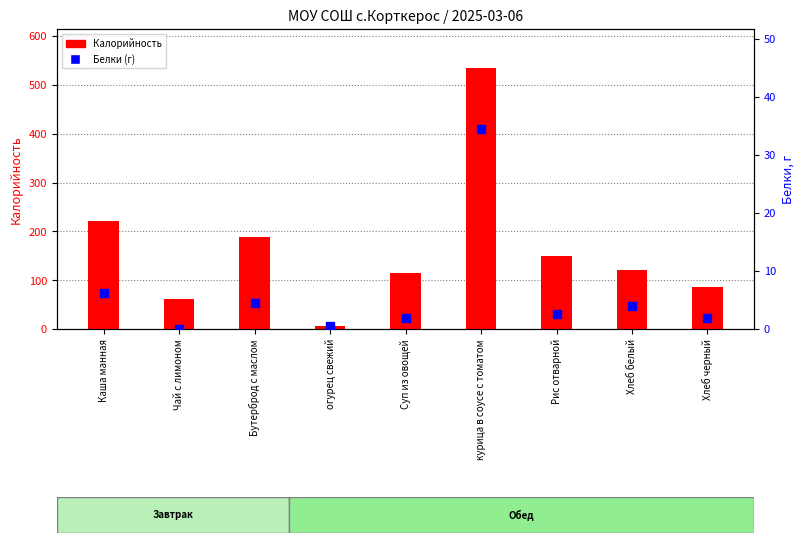

Which series contains the highest Y value?

Калорийность